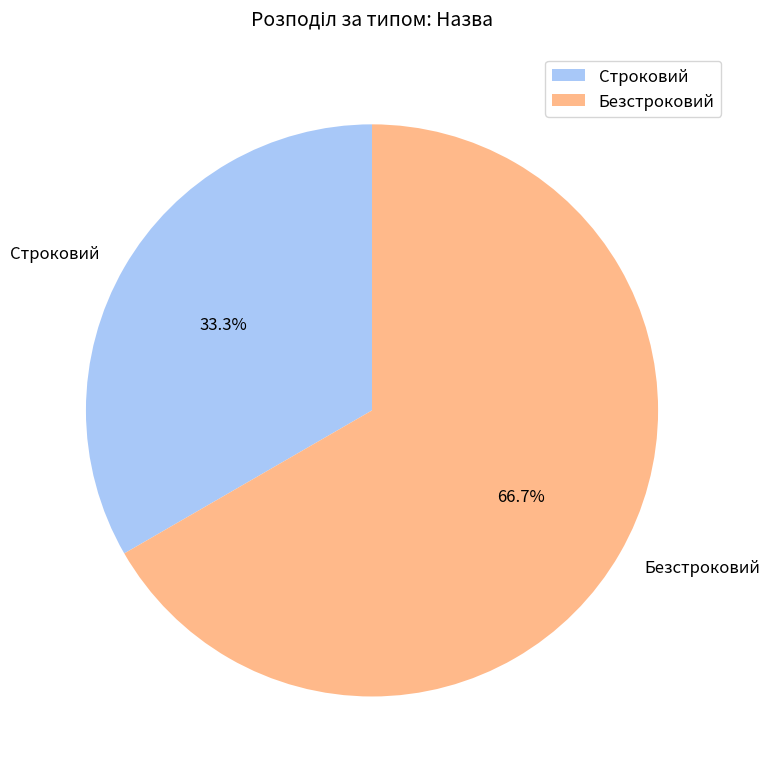

To the nearest percent, what is the difference between the Строковий and Безстроковий slice percentages?

33%